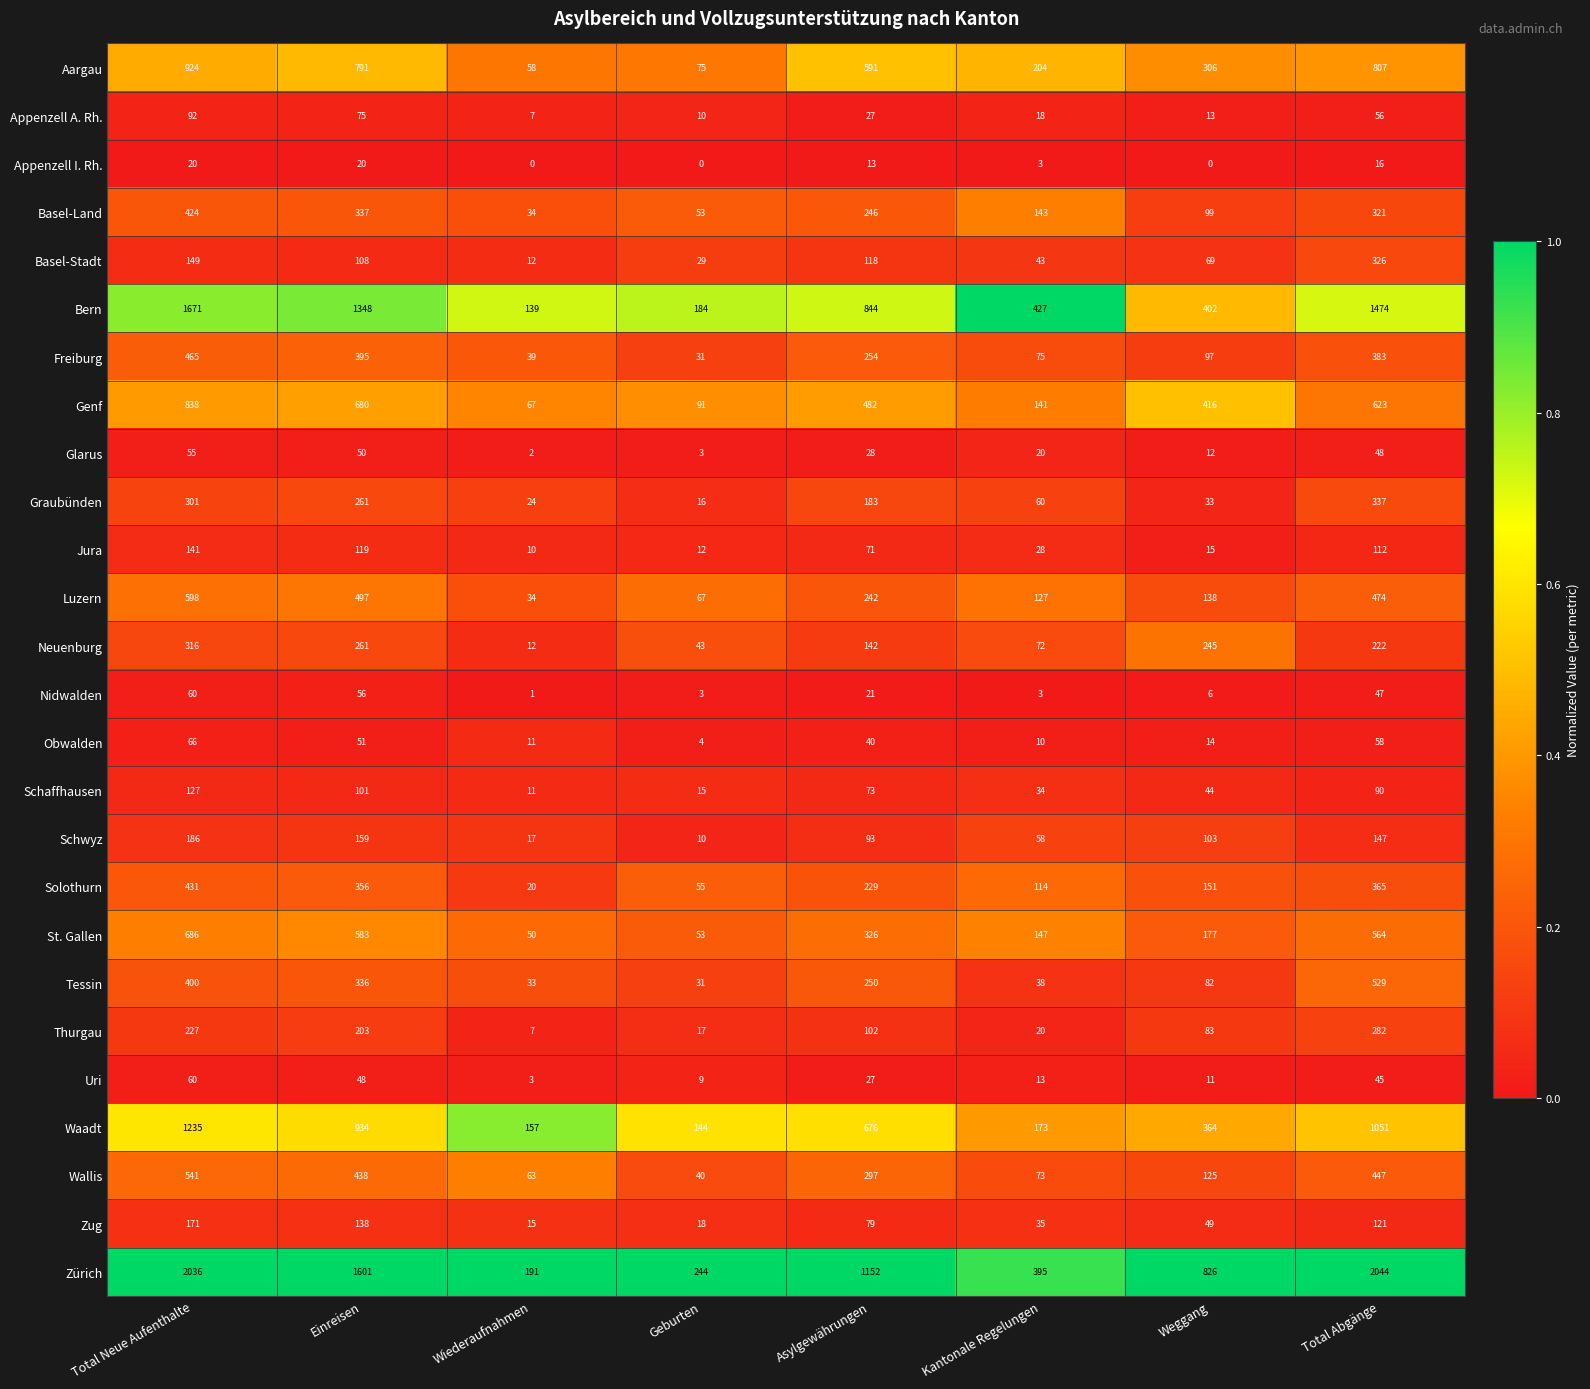

Which series has the largest total across all categories?

Zürich